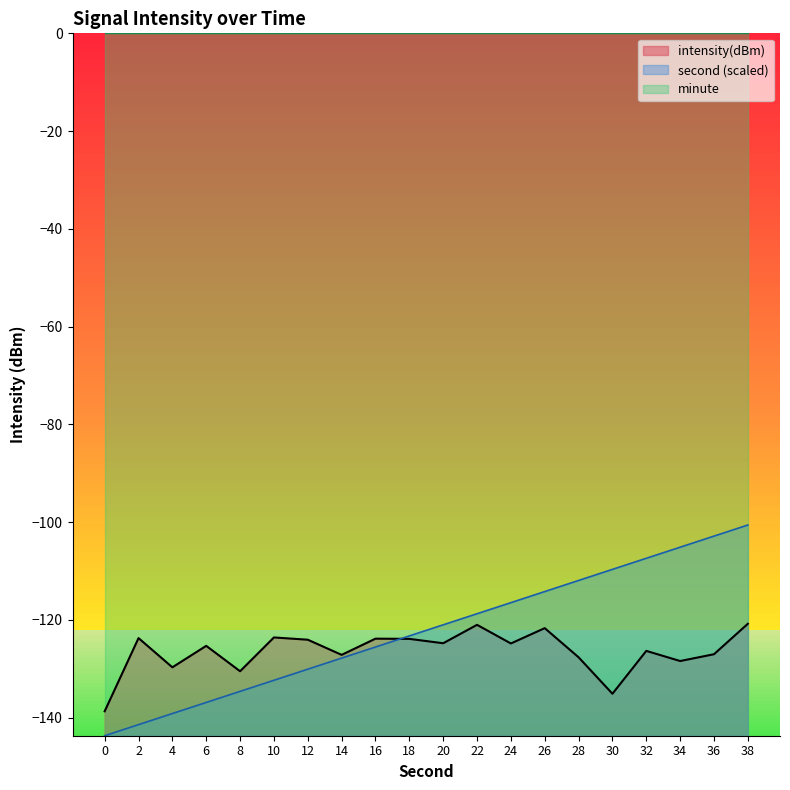

The second series shows -26.4 at 24. True or false?

False